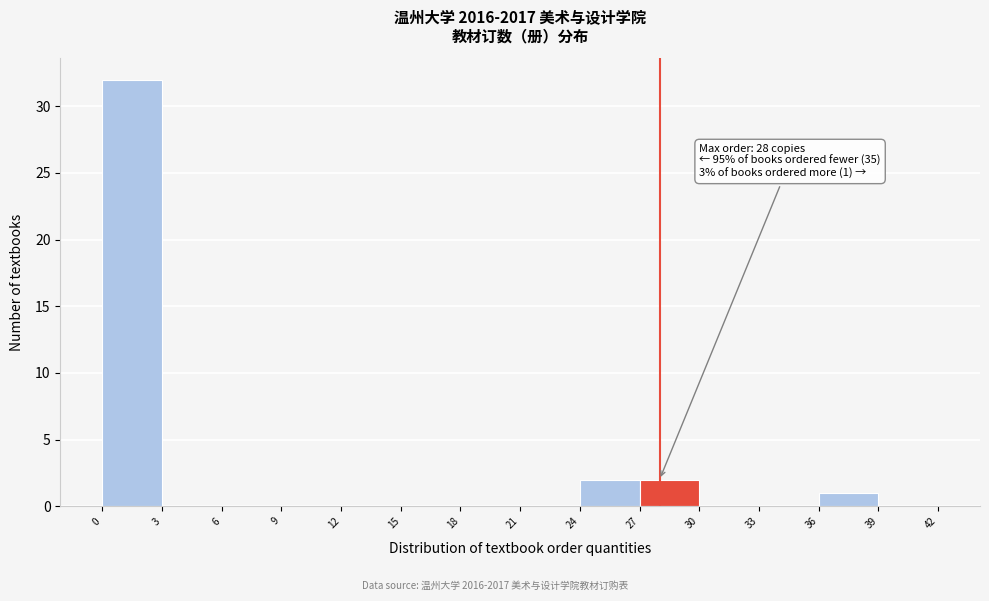

Over which range of the x-axis is the bar tallest?

0 to 3